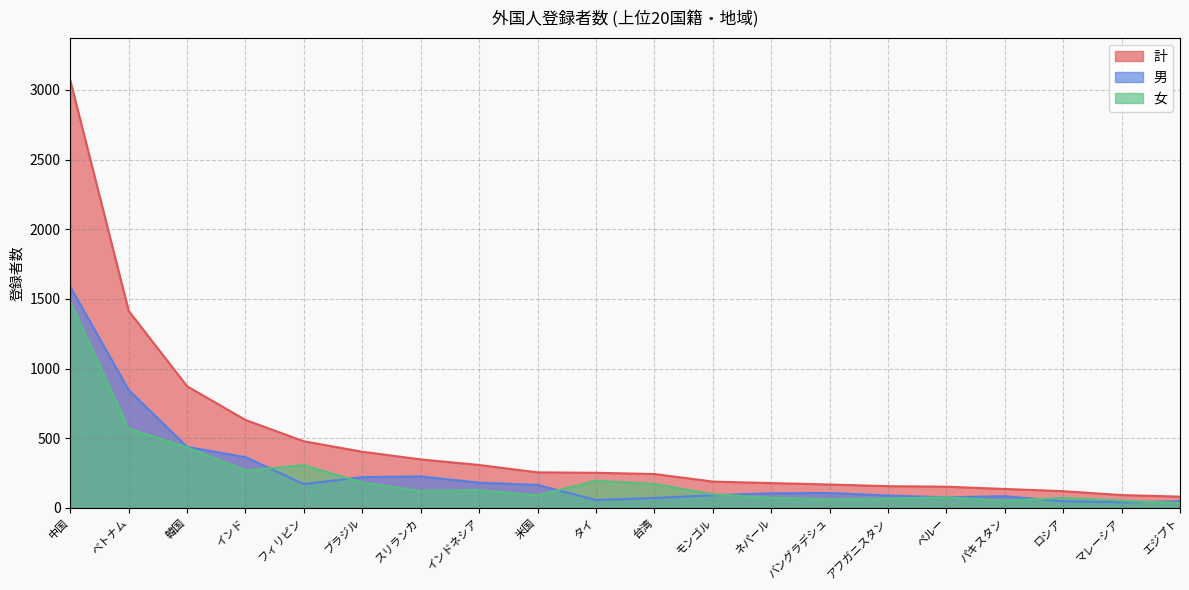

True or false: 男 and 計 cross at least once.

False